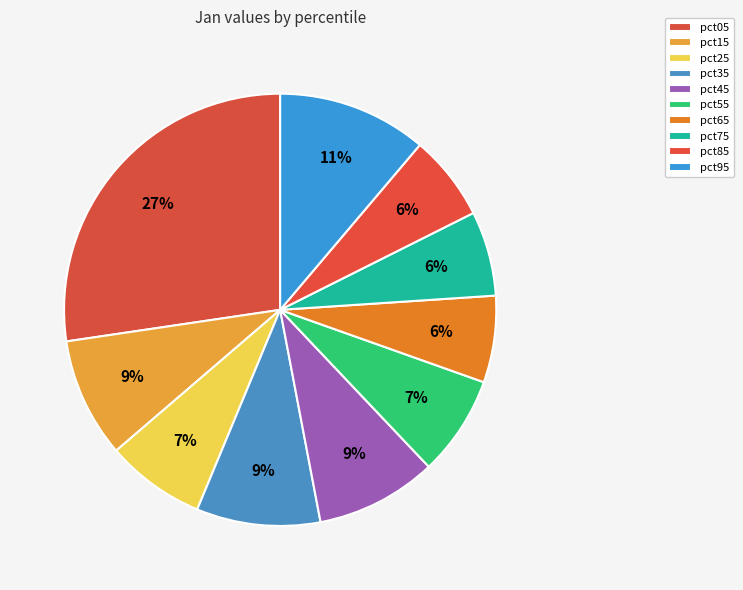

Count the number of slices in the pie.

10